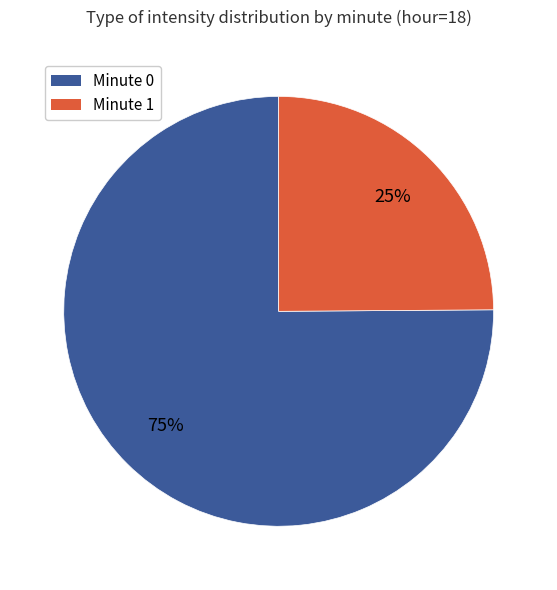

What is the ratio of the value at Minute 0 to the value at Minute 1?

3.0